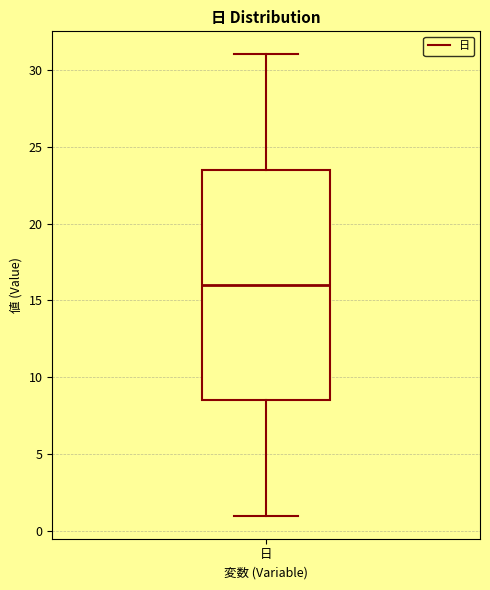

Where is the upper edge of the box for 日 on the y-axis? The values are not printed on the chart, so give them approximately, as read against the axis.

23.5